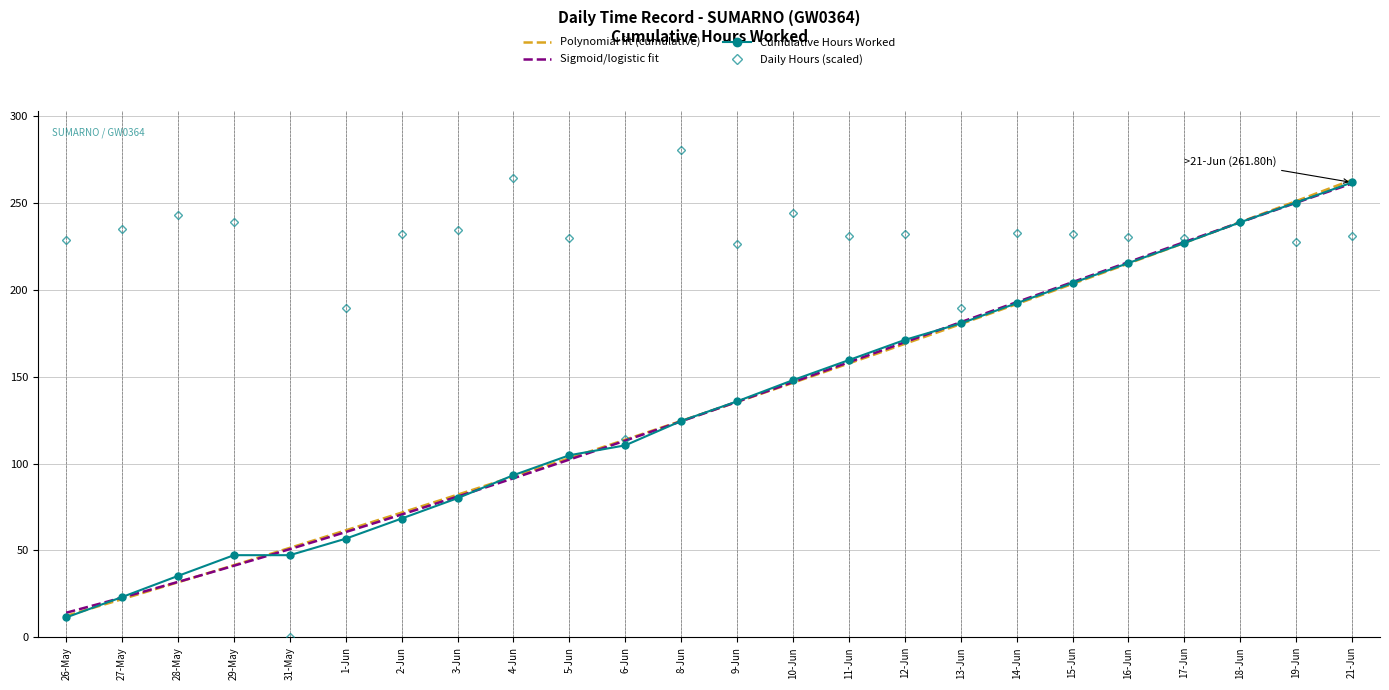

Reading left to right, extract all data points from this chart.

228.4	234.8	243.2	238.8	0.0	189.8	232.0	234.4	264.6	229.6	114.0	280.4	226.2	244.0	231.2	232.0	189.8	232.6	232.4	230.4	230.0	239.0	227.4	231.0